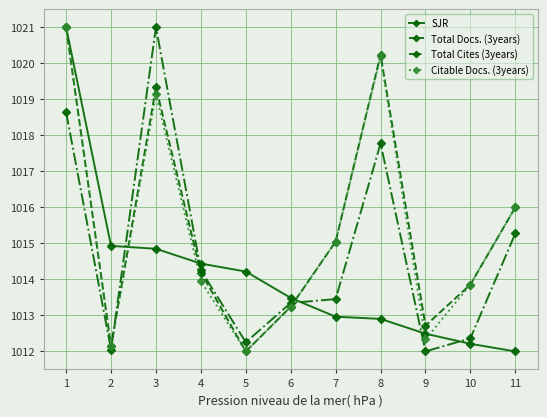

At which category is the sum across all series the highest?

1